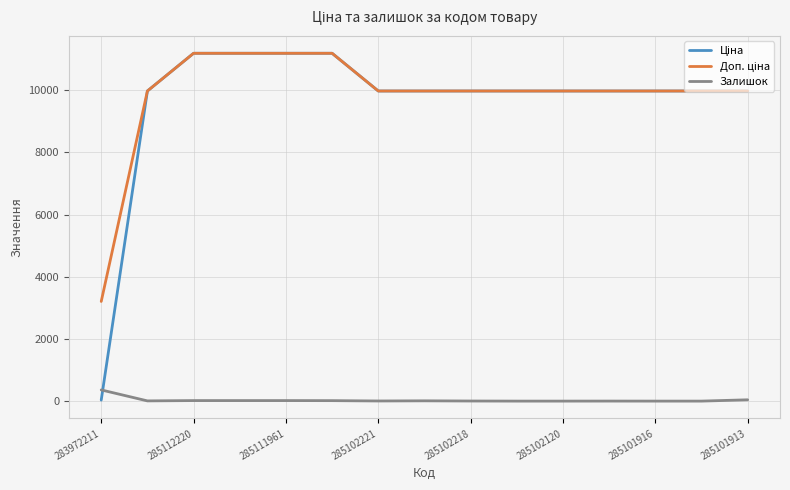

What is the difference between the maximum and second lowest values in the Залишок series?

360.0